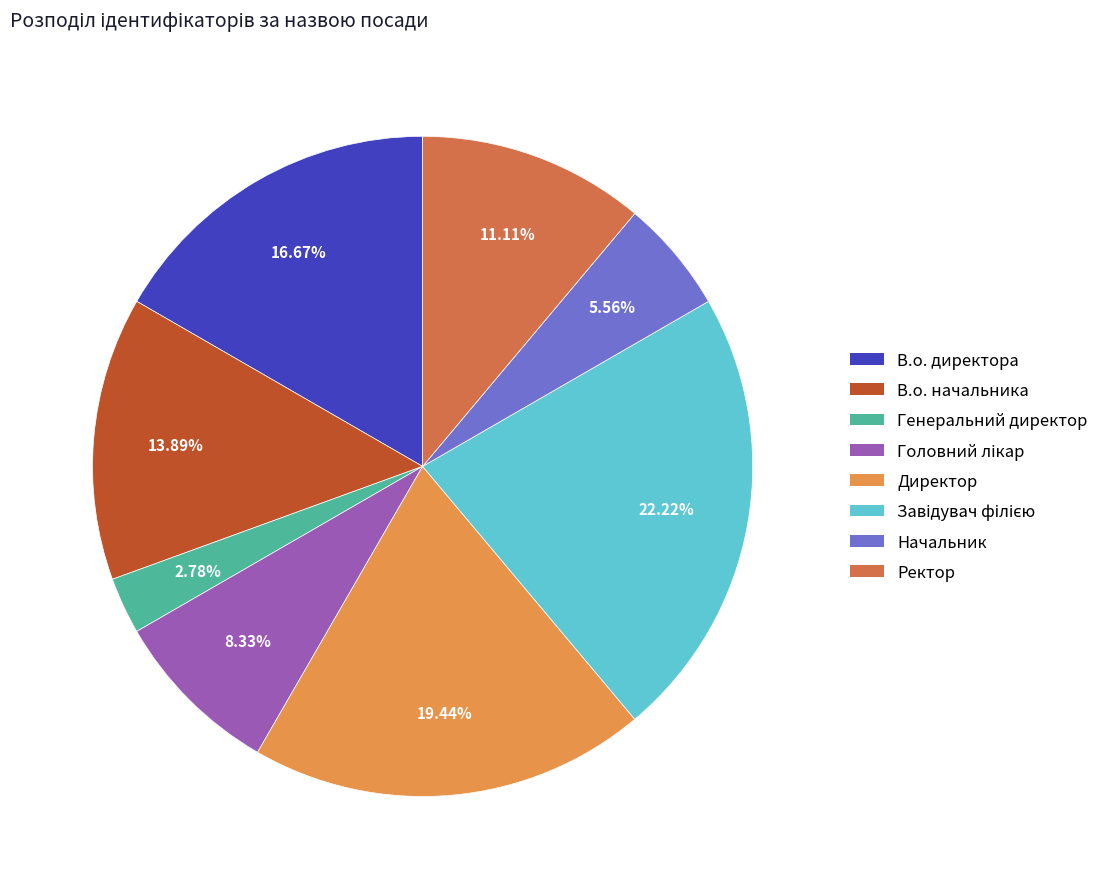

To the nearest percent, what percentage of the pie is Ректор?

11%